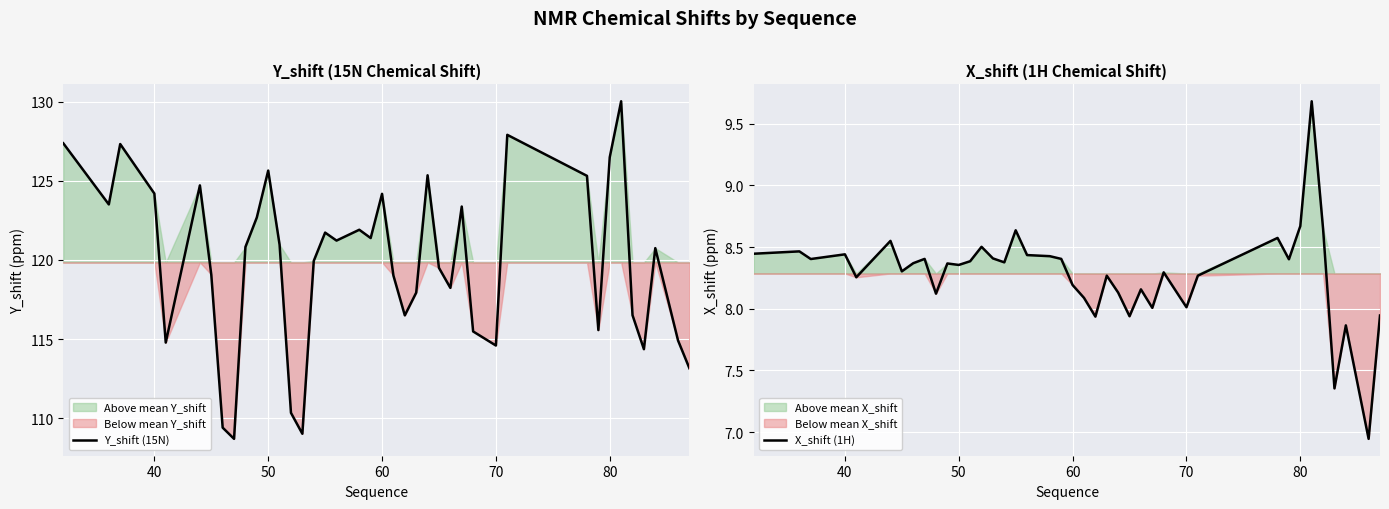

True or false: Y_shift (15N) and X_shift (1H) cross at least once.

False